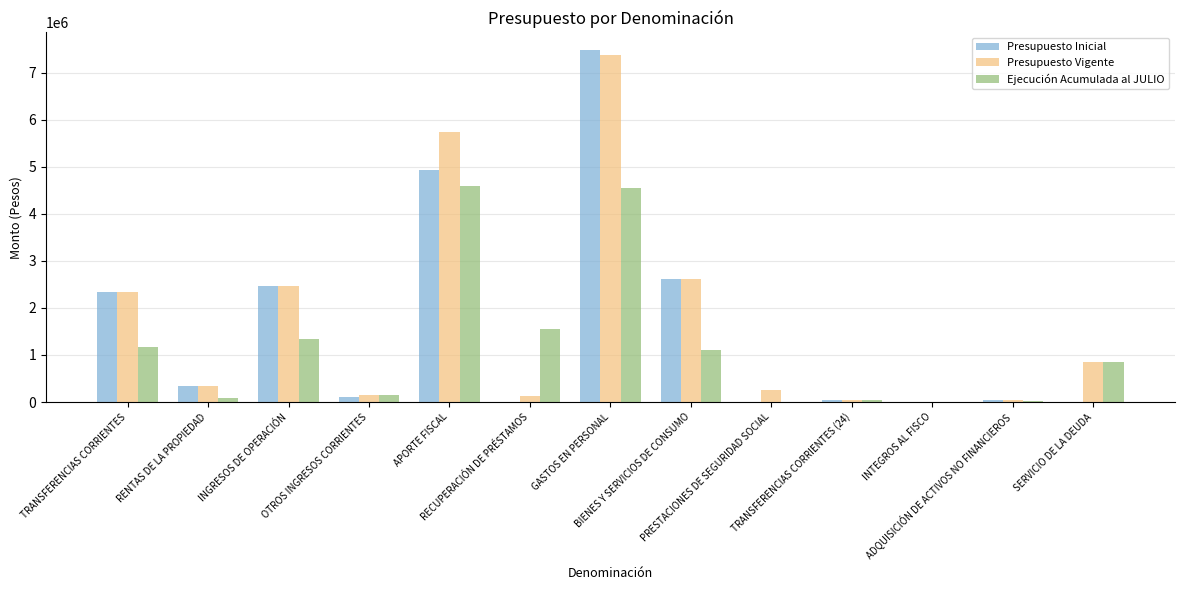

Which label corresponds to the largest value in the chart?

GASTOS EN PERSONAL